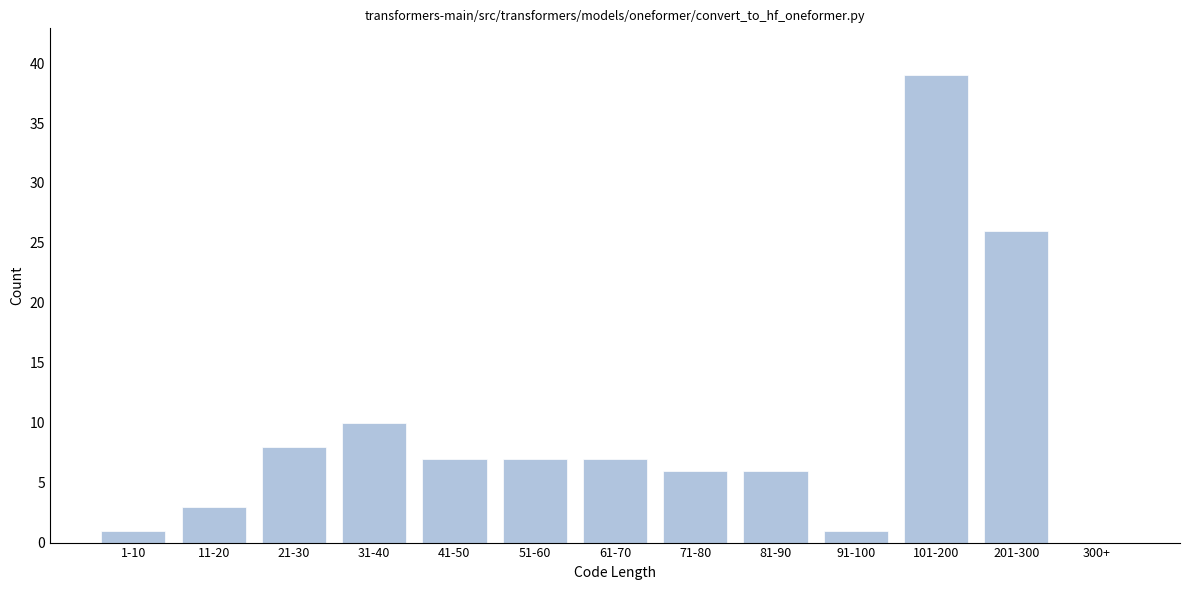

Reading left to right, extract all data points from this chart.

1-10=1	11-20=3	21-30=8	31-40=10	41-50=7	51-60=7	61-70=7	71-80=6	81-90=6	91-100=1	101-200=39	201-300=26	300+=0